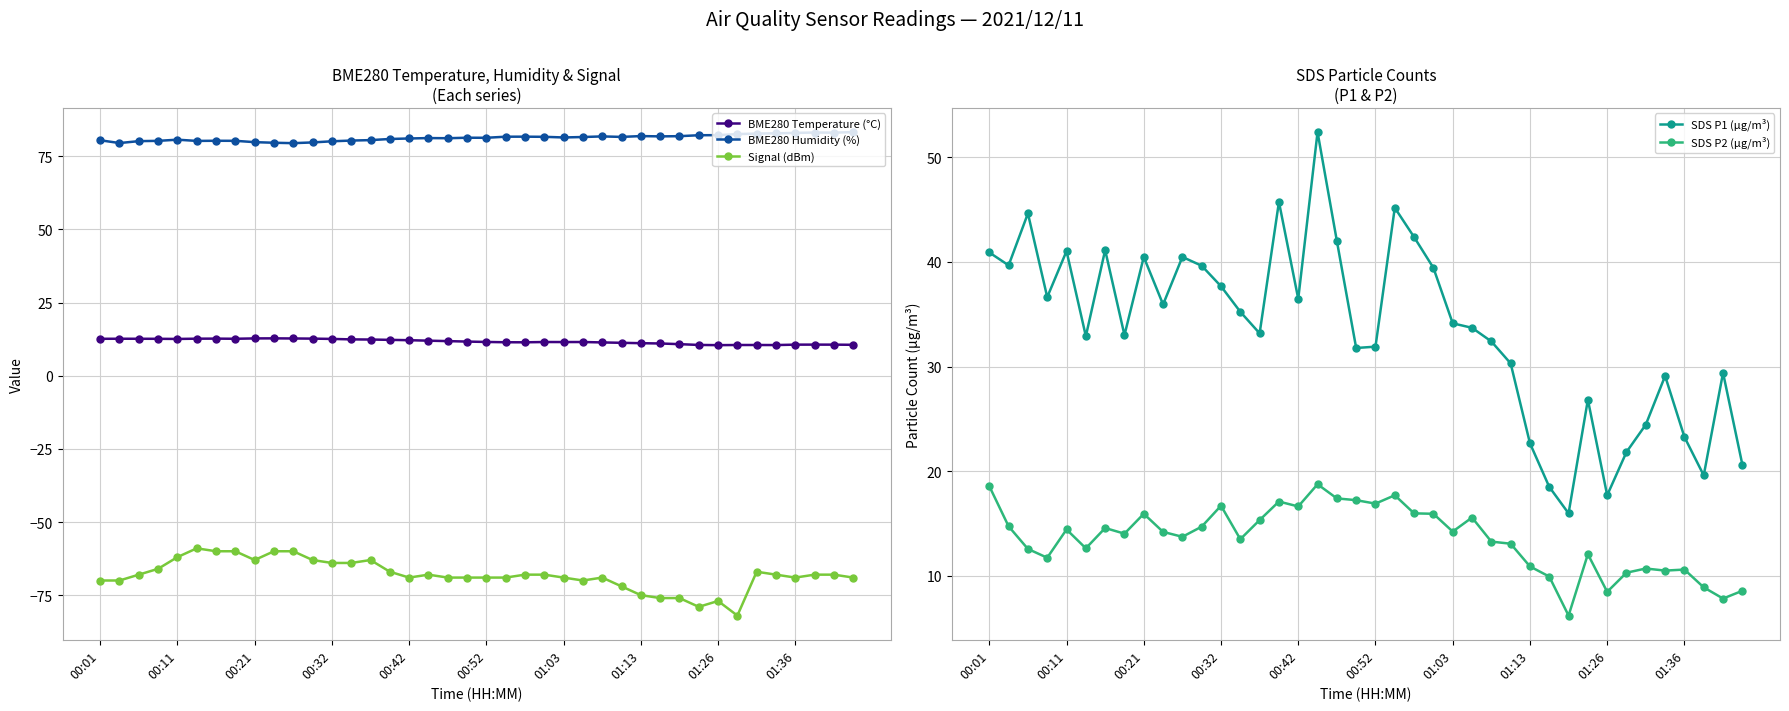

Reading left to right, what are all the values shown in this chart?

BME280 Temperature (°C): 12.6	12.7	12.6	12.6	12.6	12.7	12.7	12.6	12.8	12.8	12.7	12.7	12.6	12.4	12.4	12.3	12.2	12.0	11.8	11.7	11.6	11.4	11.4	11.5	11.5	11.5	11.4	11.3	11.1	11.0	10.8	10.5	10.5	10.5	10.5	10.5	10.6	10.6	10.6	10.6
BME280 Humidity (%): 80.5	79.5	80.2	80.3	80.7	80.3	80.3	80.3	79.9	79.7	79.5	79.8	80.2	80.4	80.5	80.9	81.1	81.2	81.2	81.4	81.3	81.7	81.7	81.7	81.5	81.6	81.8	81.7	81.9	81.8	81.9	82.2	82.2	82.6	82.8	82.9	83.0	83.2	83.1	83.3
Signal (dBm): -70.0	-70.0	-68.0	-66.0	-62.0	-59.0	-60.0	-60.0	-63.0	-60.0	-60.0	-63.0	-64.0	-64.0	-63.0	-67.0	-69.0	-68.0	-69.0	-69.0	-69.0	-69.0	-68.0	-68.0	-69.0	-70.0	-69.0	-72.0	-75.0	-76.0	-76.0	-79.0	-77.0	-82.0	-67.0	-68.0	-69.0	-68.0	-68.0	-69.0
SDS P1 (µg/m³): 40.9	39.7	44.6	36.6	41.0	32.9	41.1	33.0	40.5	35.9	40.5	39.6	37.7	35.2	33.2	45.7	36.5	52.4	42.0	31.8	31.9	45.2	42.4	39.4	34.1	33.7	32.4	30.3	22.7	18.5	16.0	26.8	17.7	21.8	24.4	29.1	23.3	19.6	29.4	20.6
SDS P2 (µg/m³): 18.6	14.7	12.6	11.7	14.4	12.6	14.6	14.0	15.9	14.2	13.7	14.7	16.7	13.5	15.3	17.1	16.6	18.8	17.4	17.2	16.9	17.7	16.0	15.9	14.2	15.6	13.3	13.1	10.9	9.9	6.2	12.1	8.5	10.3	10.7	10.5	10.6	8.9	7.8	8.6